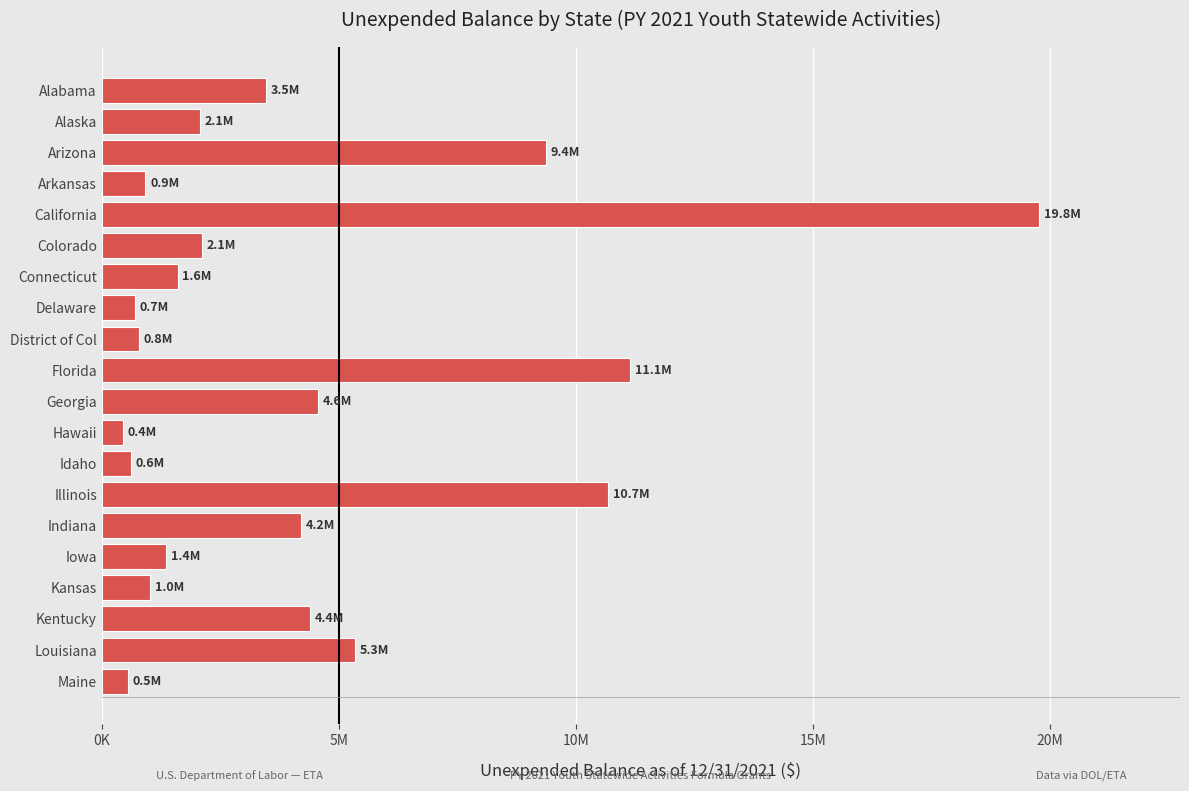

What is the smallest value displayed?

439986